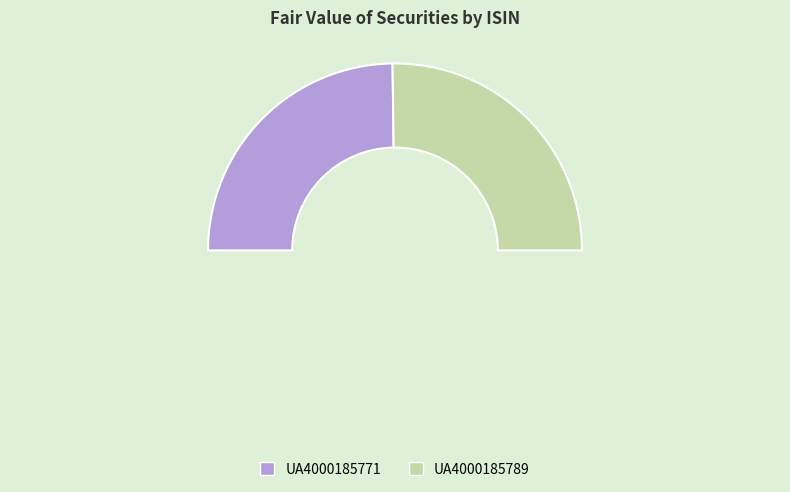

Is it true that UA4000185789 is 50% of the pie?

True